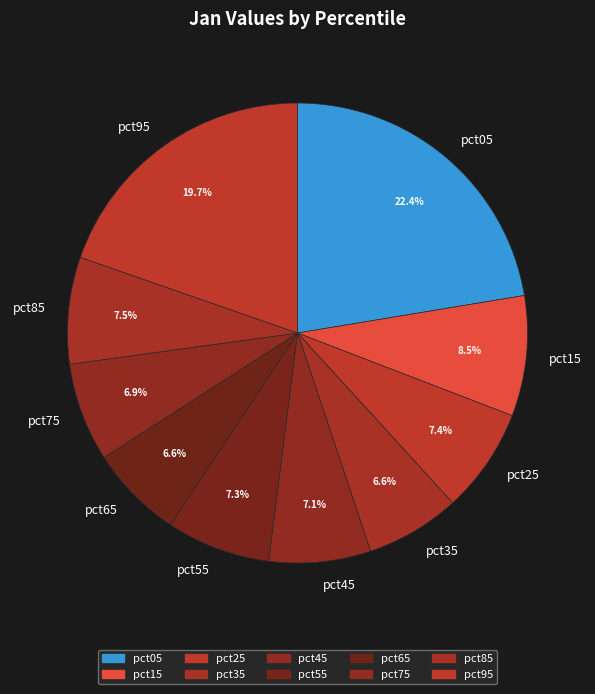

Is there a majority slice in this chart?

No